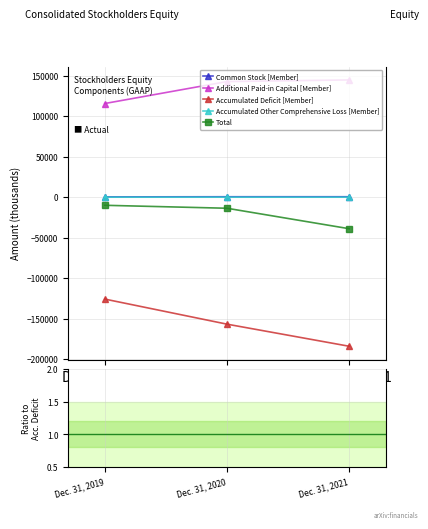

What is the difference between the maximum and second lowest values in the Accumulated Deficit [Member] series?

30937